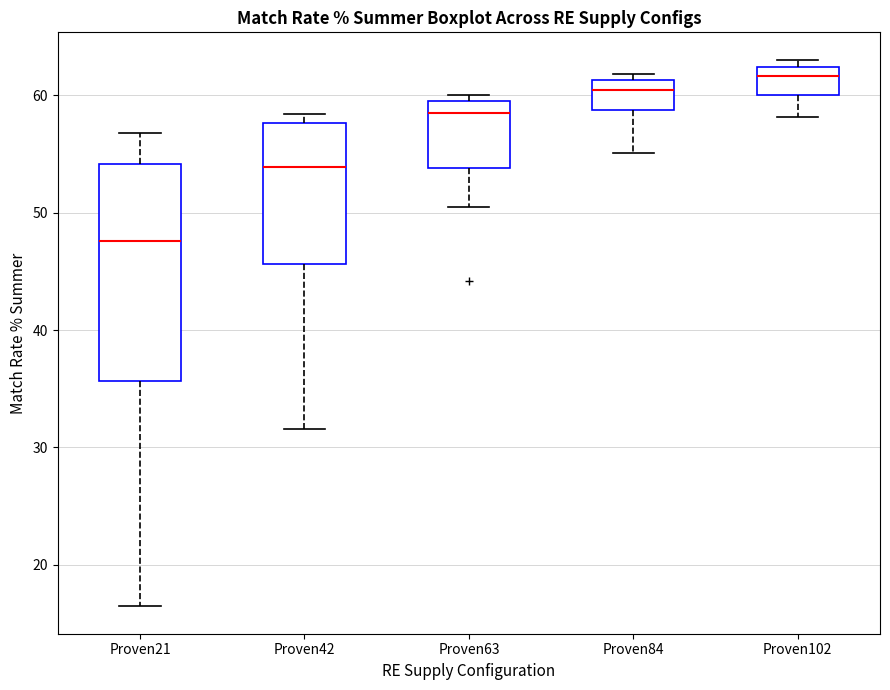

Where does the lower whisker of the box for Proven63 end on the y-axis? The values are not printed on the chart, so give them approximately, as read against the axis.

50